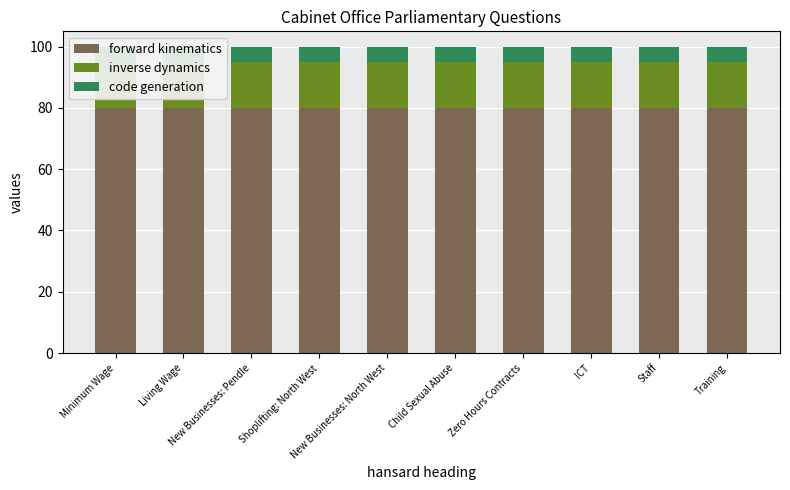

Between Zero Hours Contracts and Shoplifting: North West, which is larger?

Shoplifting: North West